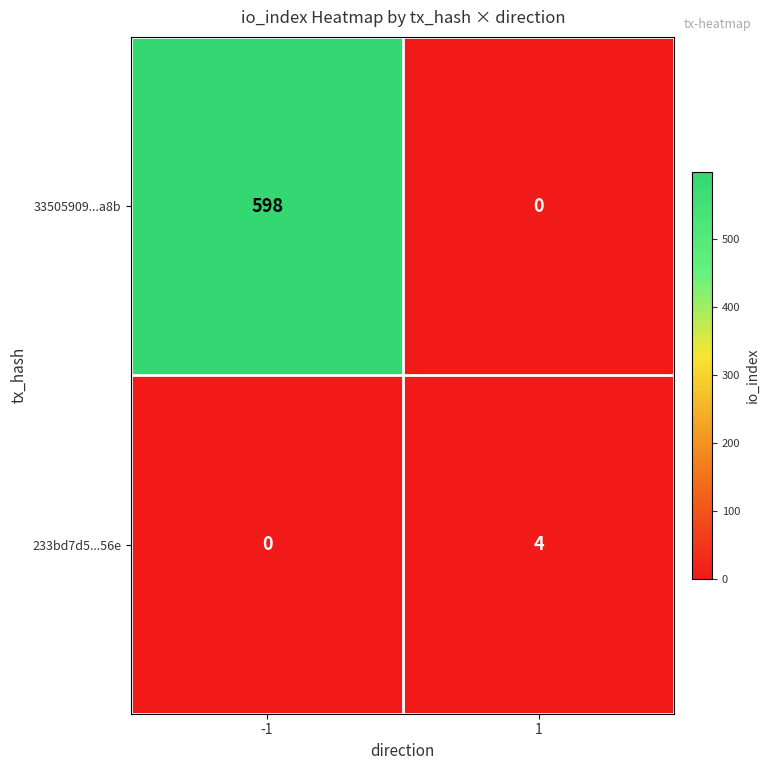

List the series in order of their peak value, lowest first.

233bd7d5...56e, 33505909...a8b